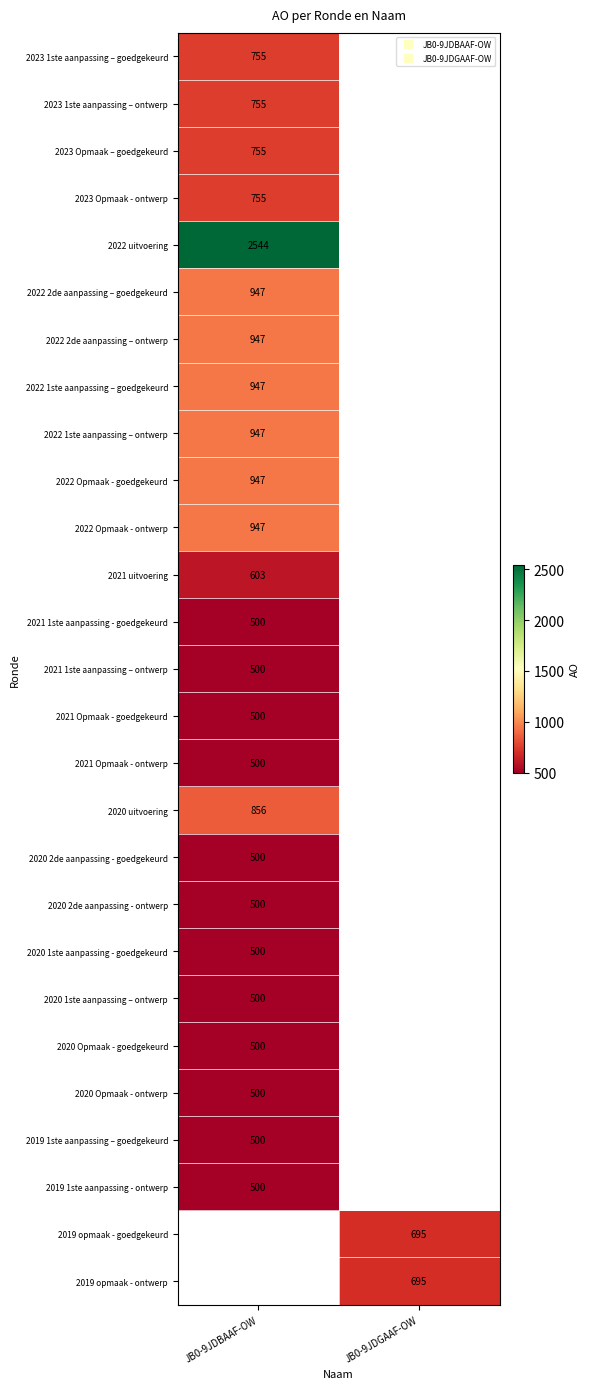

Rank the series by their maximum value, from highest to lowest.

2022 uitvoering, 2022 2de aanpassing – goedgekeurd, 2022 2de aanpassing – ontwerp, 2022 1ste aanpassing – goedgekeurd, 2022 1ste aanpassing – ontwerp, 2022 Opmaak - goedgekeurd, 2022 Opmaak - ontwerp, 2020 uitvoering, 2023 1ste aanpassing – goedgekeurd, 2023 1ste aanpassing – ontwerp, 2023 Opmaak – goedgekeurd, 2023 Opmaak - ontwerp, 2021 uitvoering, 2020 2de aanpassing - goedgekeurd, 2020 2de aanpassing - ontwerp, 2020 1ste aanpassing - goedgekeurd, 2020 1ste aanpassing – ontwerp, 2020 Opmaak - goedgekeurd, 2020 Opmaak - ontwerp, 2019 1ste aanpassing – goedgekeurd, 2019 1ste aanpassing - ontwerp, 2019 opmaak - goedgekeurd, 2019 opmaak - ontwerp, 2021 1ste aanpassing - goedgekeurd, 2021 1ste aanpassing – ontwerp, 2021 Opmaak - goedgekeurd, 2021 Opmaak - ontwerp